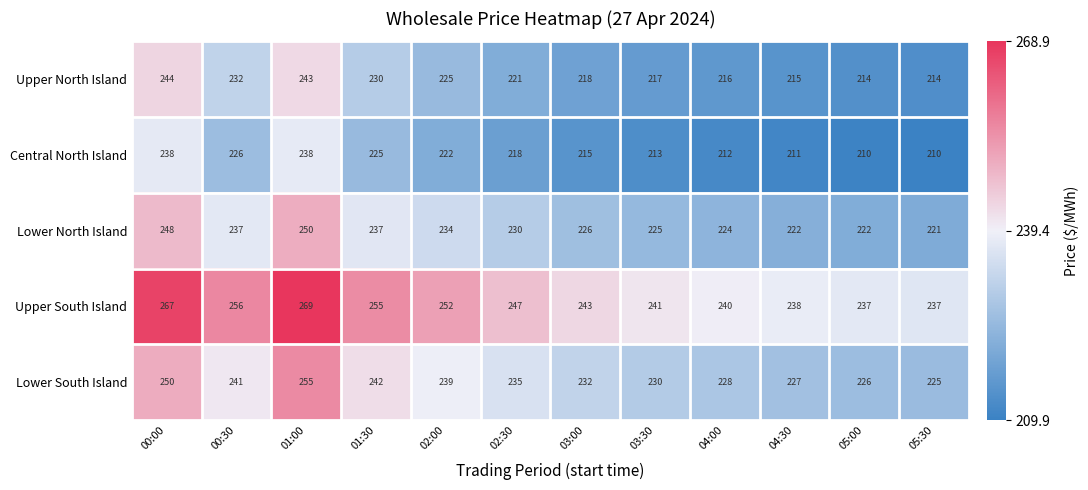

True or false: Upper South Island has a value of 334 at 03:00.

False